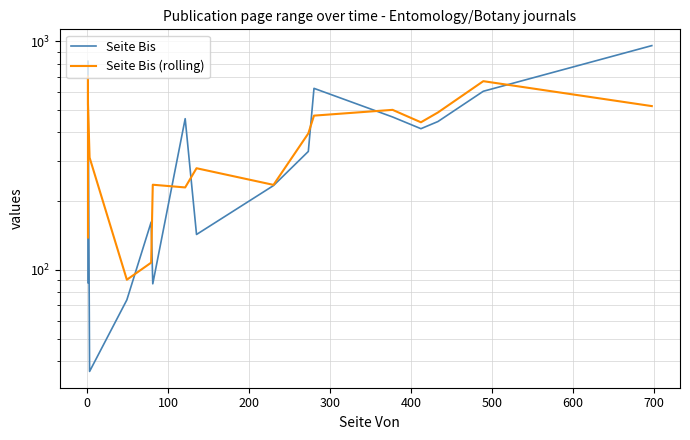

Is this an area chart (filled region under the line)?

No